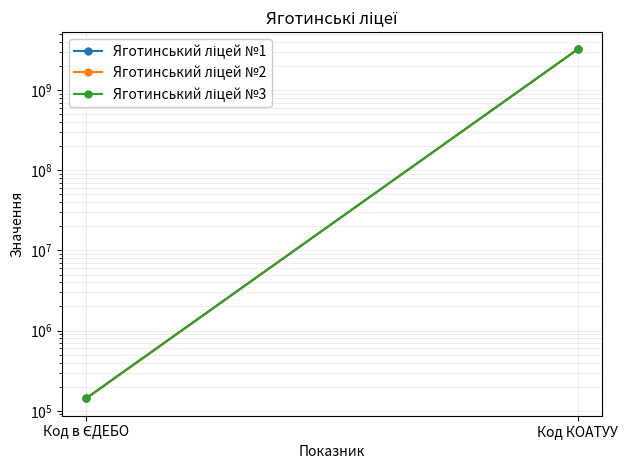

How many data points does each series have?

2